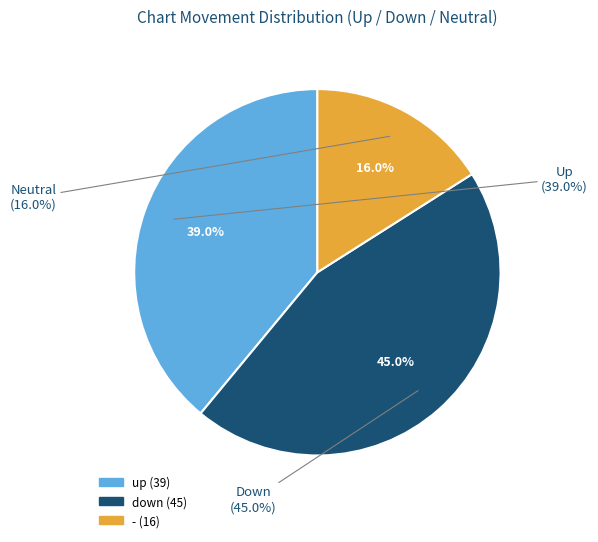

To the nearest percent, what portion does - represent?

16%